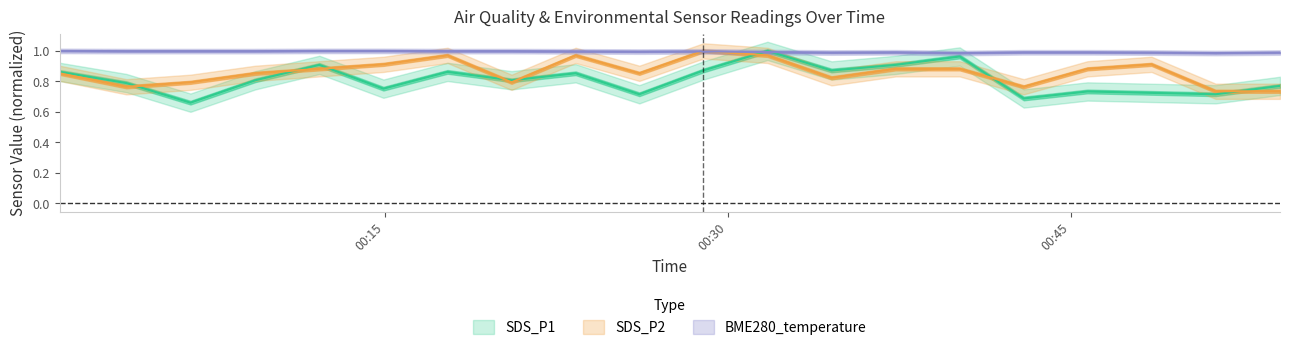

Which category has the lowest value in the SDS_P1 series?

2023/12/18 00:06:31